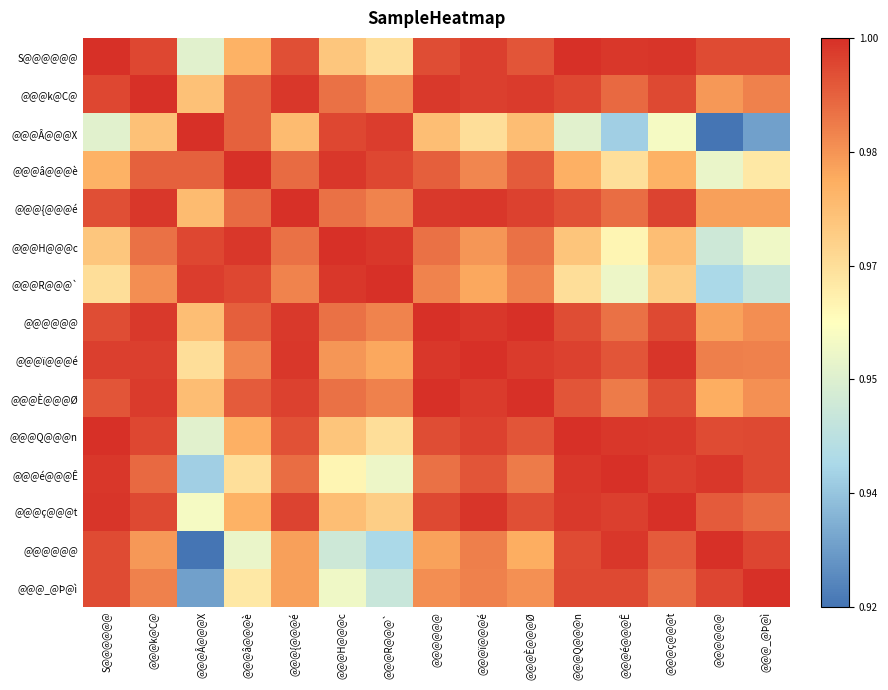

What is the smallest value displayed?

0.9